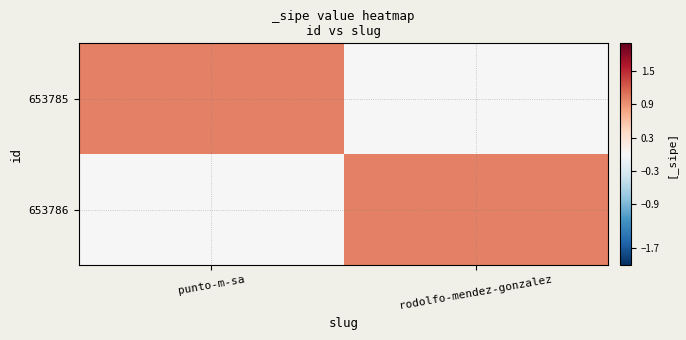

What is the spread (max minus min) of values at rodolfo-mendez-gonzalez?

1